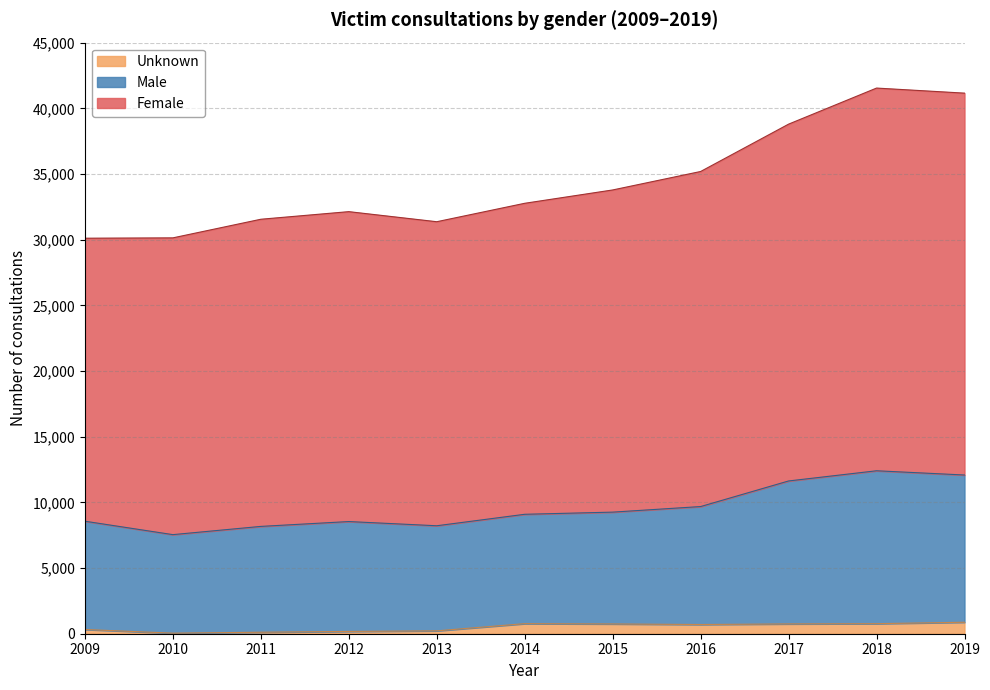

True or false: Female has more than 1 interior local peaks.

True